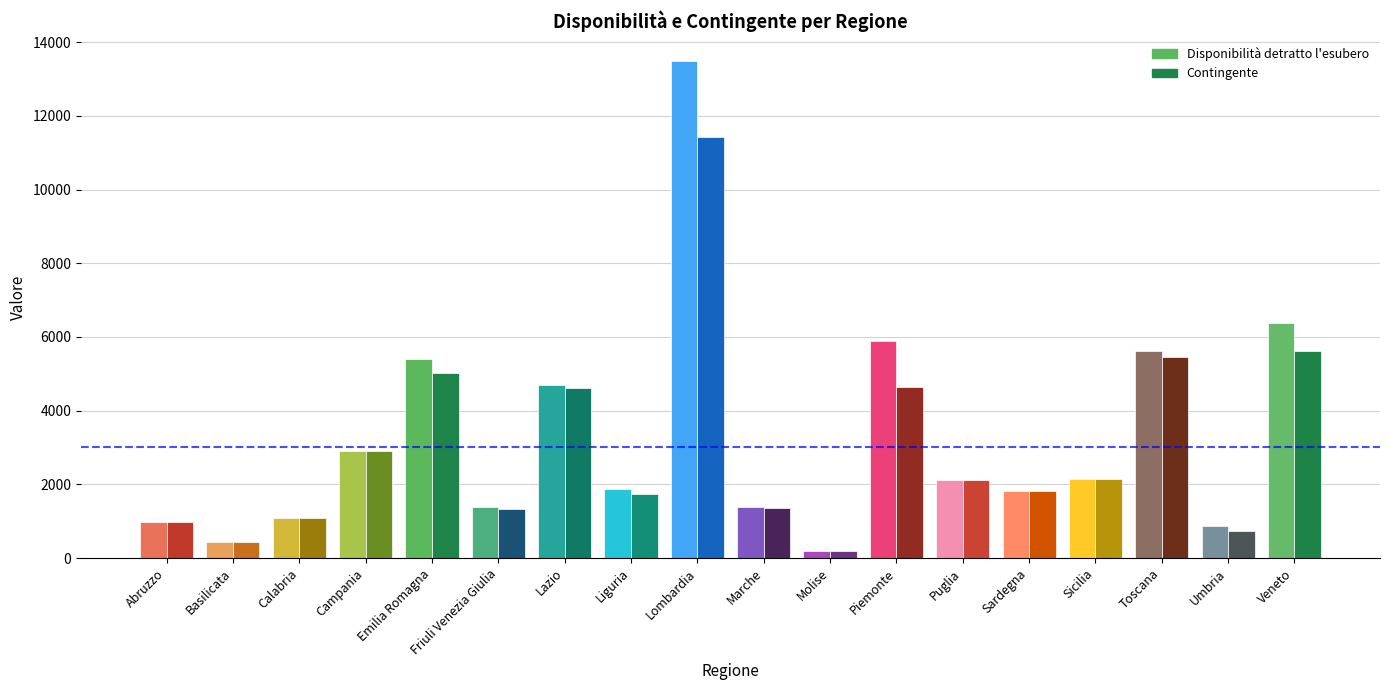

Which has a higher value, Piemonte or Lazio?

Piemonte